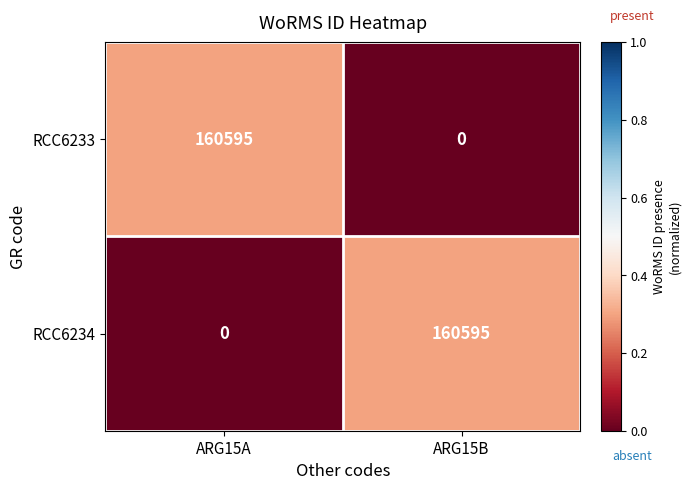

Is it true that RCC6234 equals 0 at ARG15A?

True